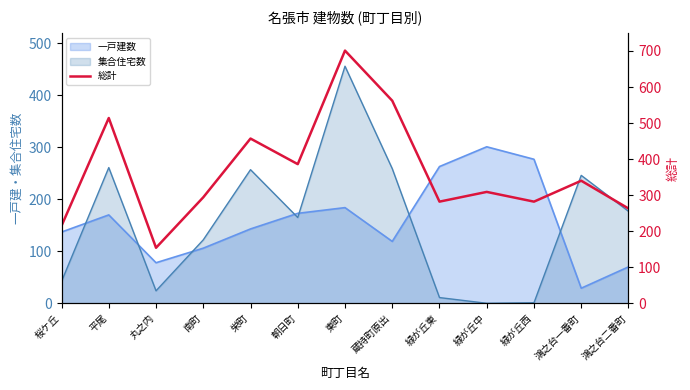

Where does the data first go above 309?

平尾